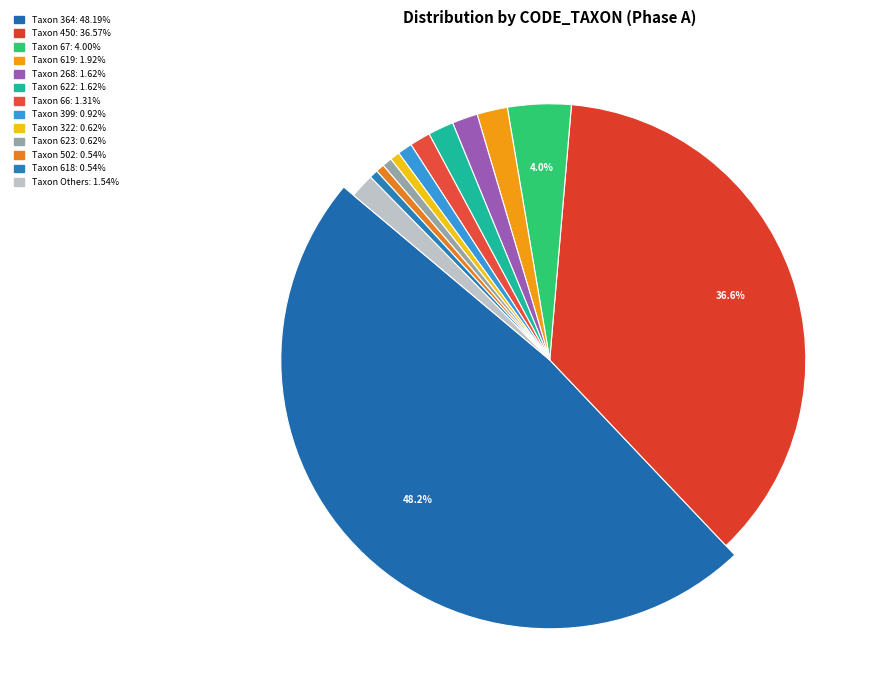

Which slice is the largest?

364